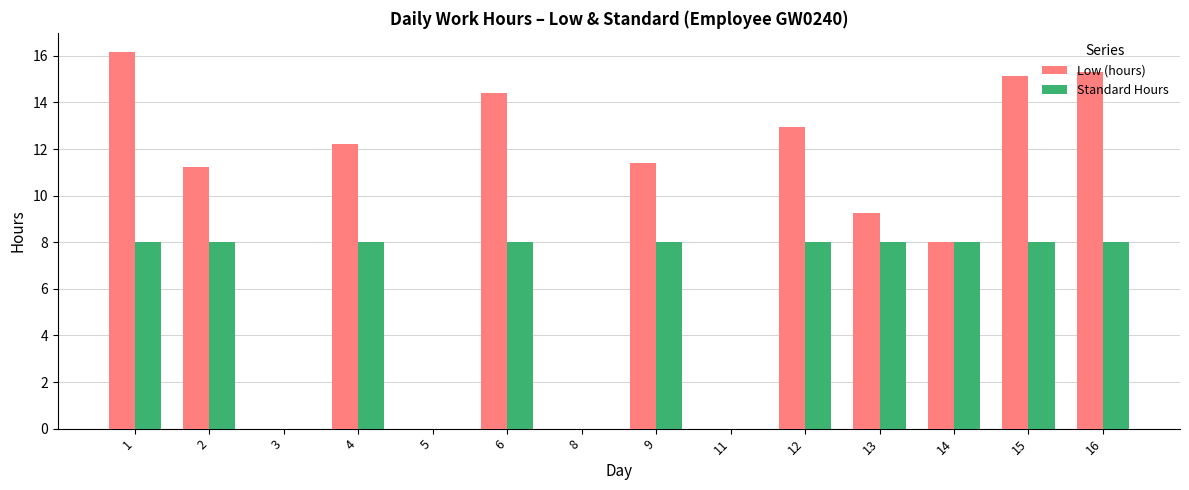

What is the sum of the Low (hours) values at 6 and 8?

14.4